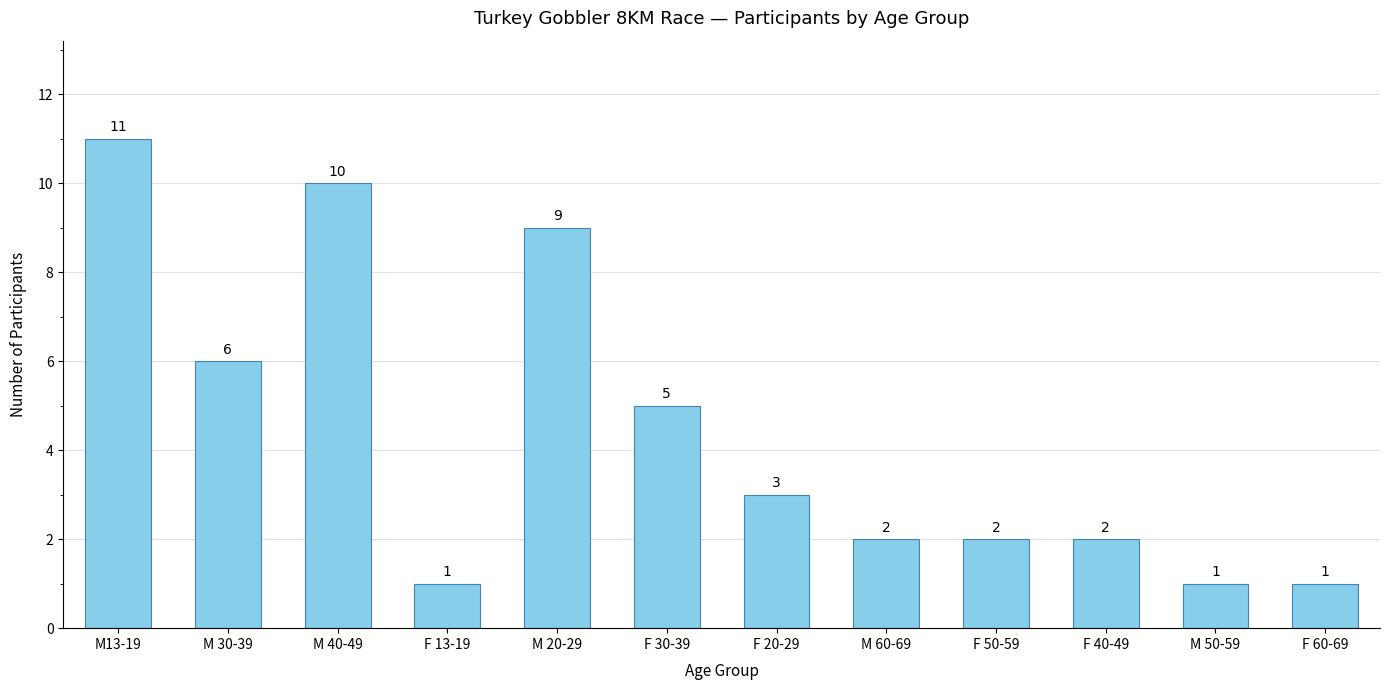

Which category has the highest value across all series?

M13-19